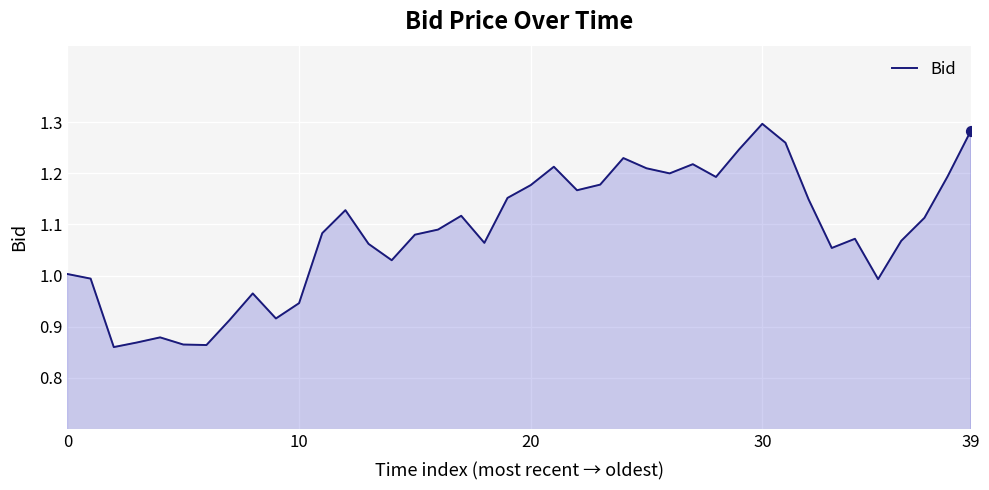

What is the difference between the maximum and minimum values?

0.4